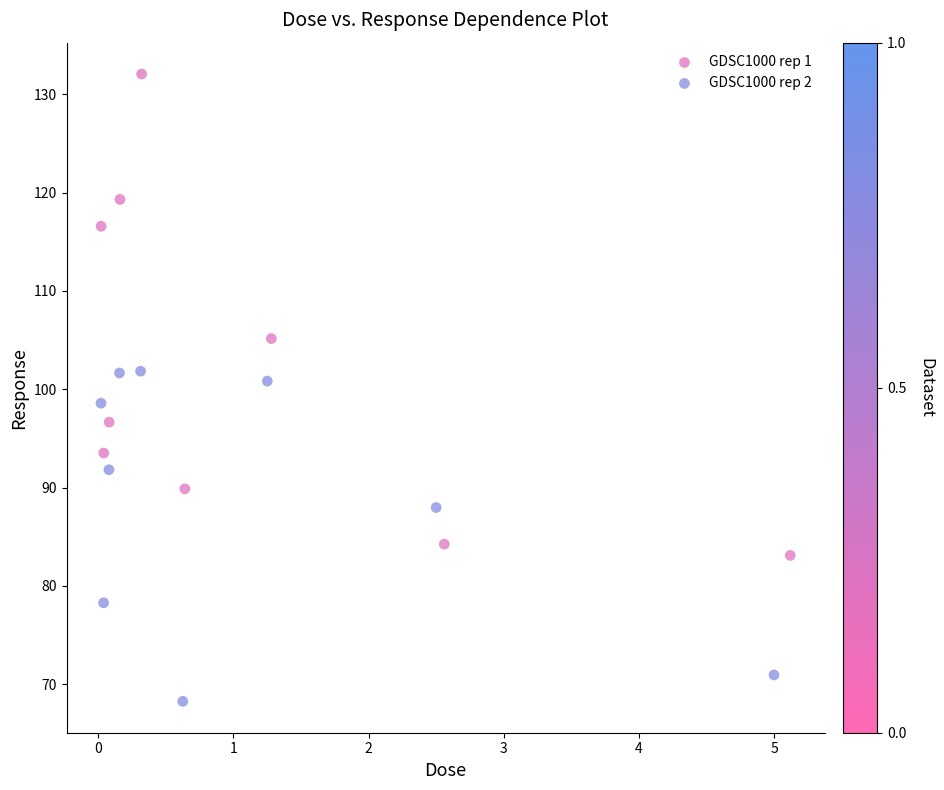

Which series contains the lowest Y value?

GDSC1000 rep 2